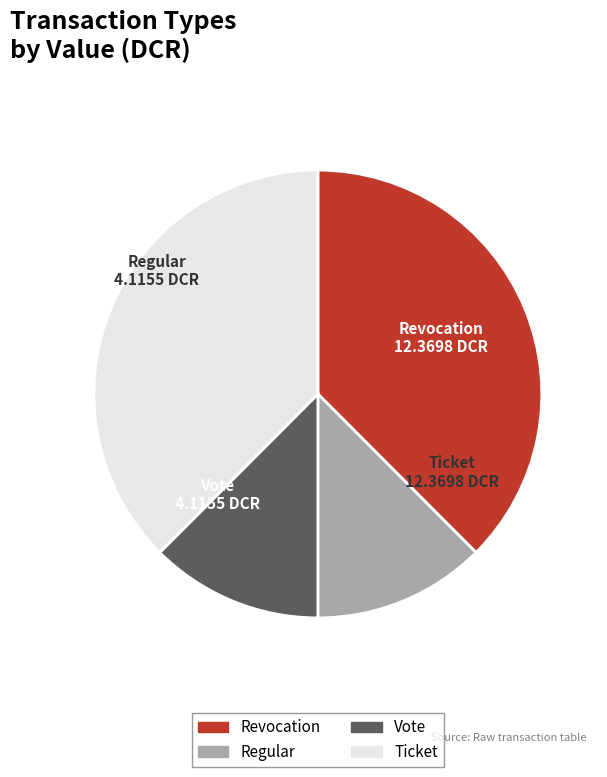

What is the ratio of the value at Regular to the value at Vote?

1.0